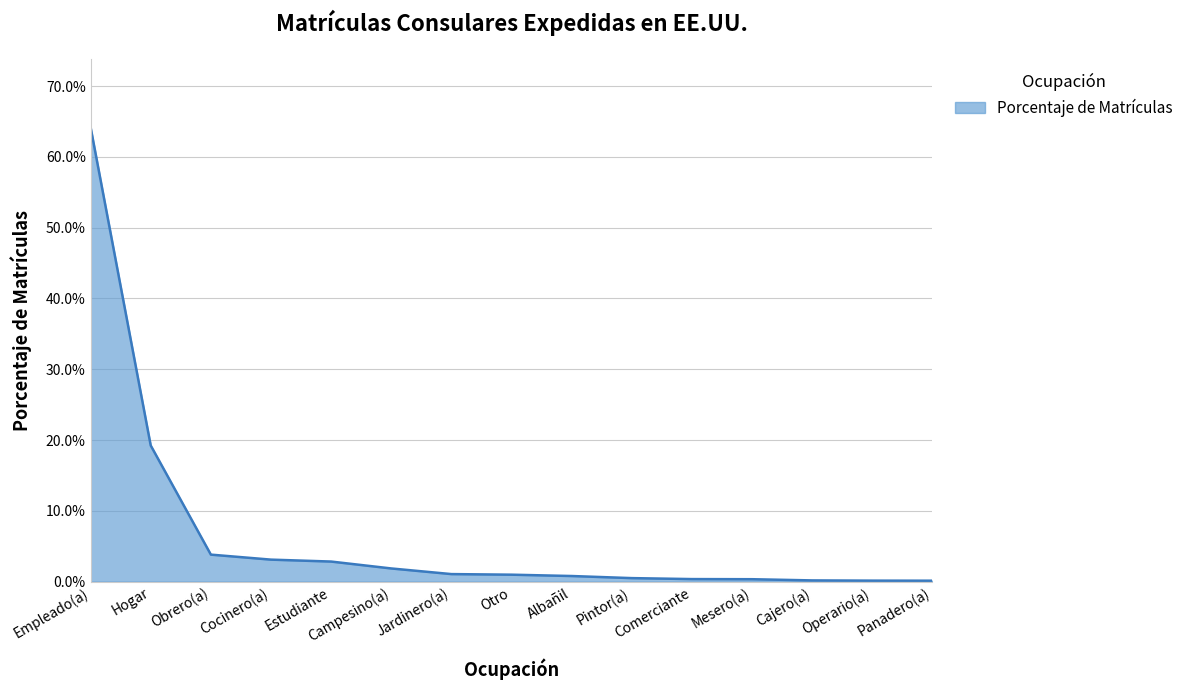

What is the label of the 14th point from the right?

Hogar